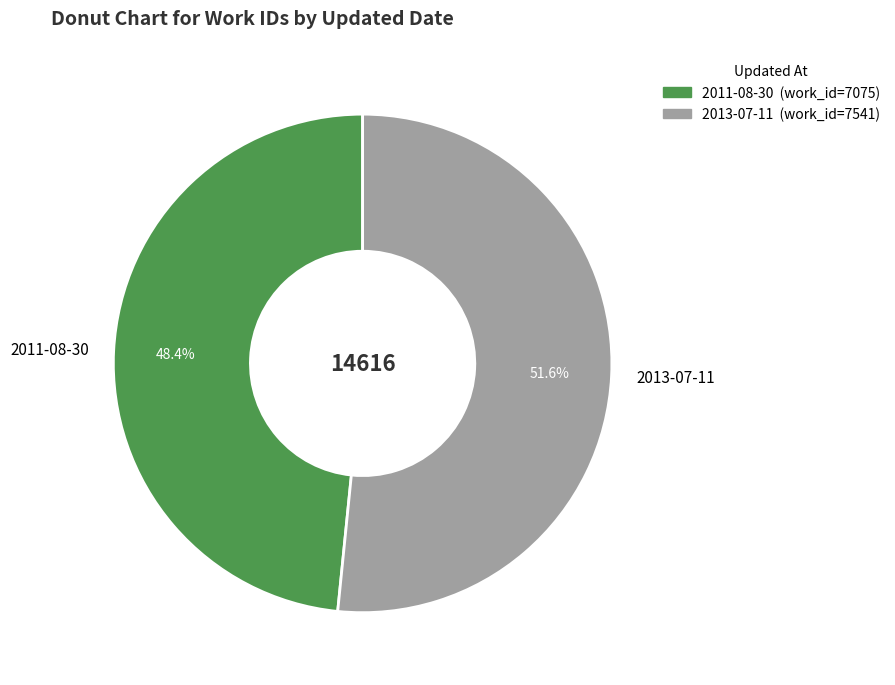

What percentage is the 2013-07-11 slice, to the nearest percent?

52%